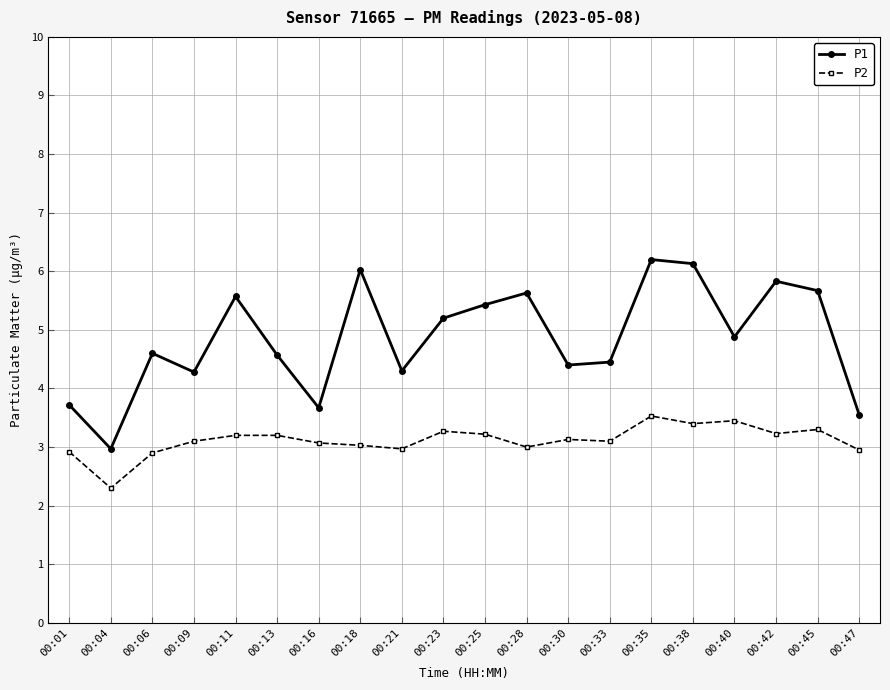

How many values in the P1 series exceed 4?

16